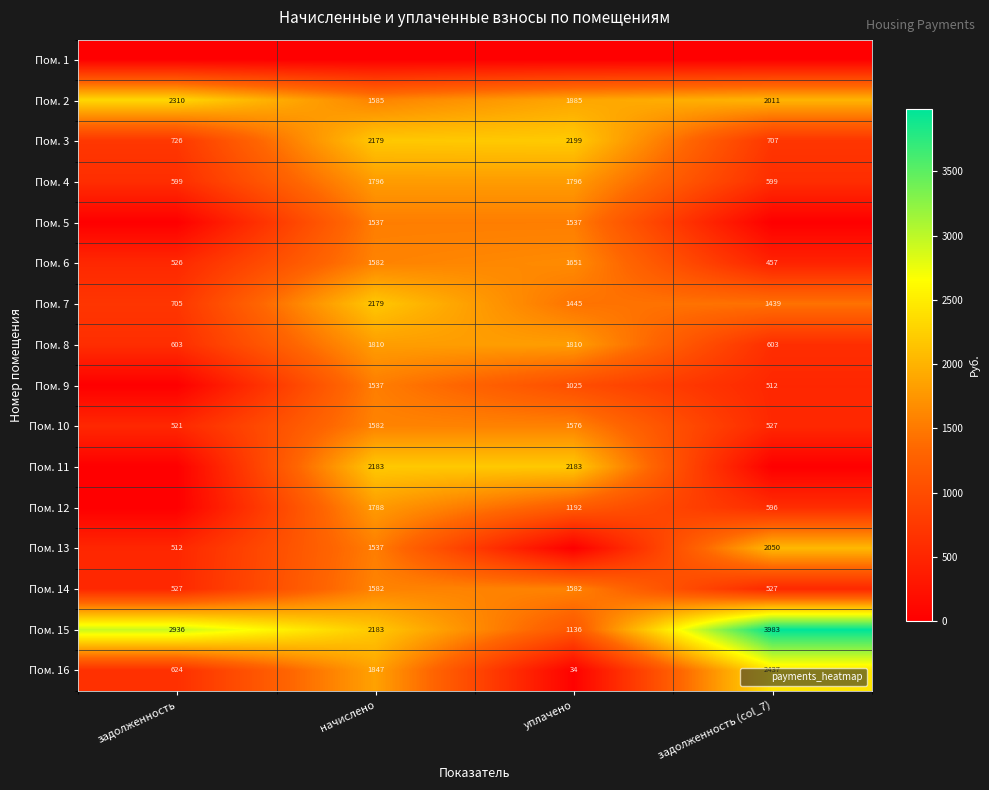

Is it true that Пом. 11 equals 2183 at начислено?

True